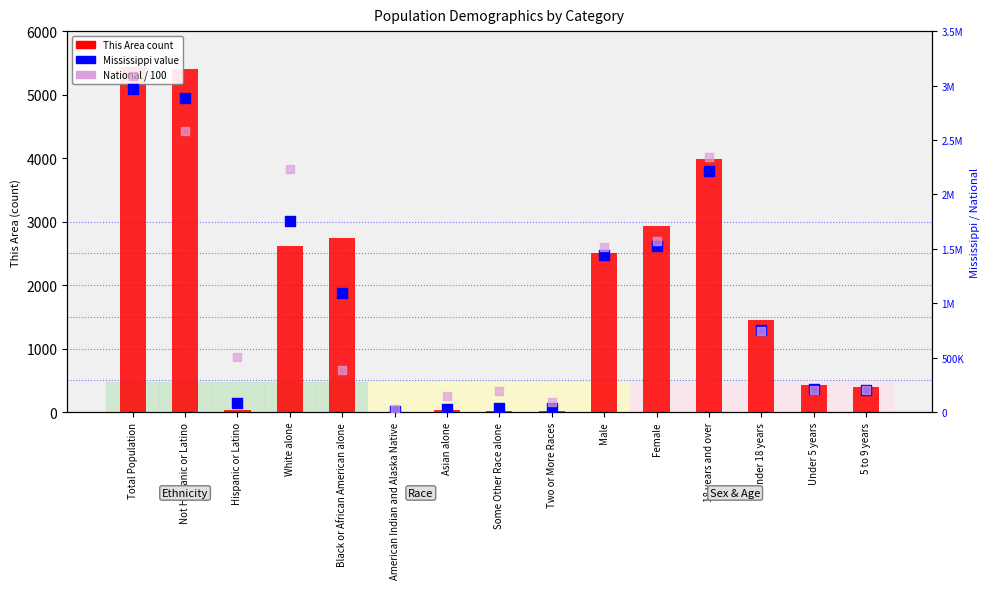

Which series has the widest spread of Y values?

National / 100 (rank)